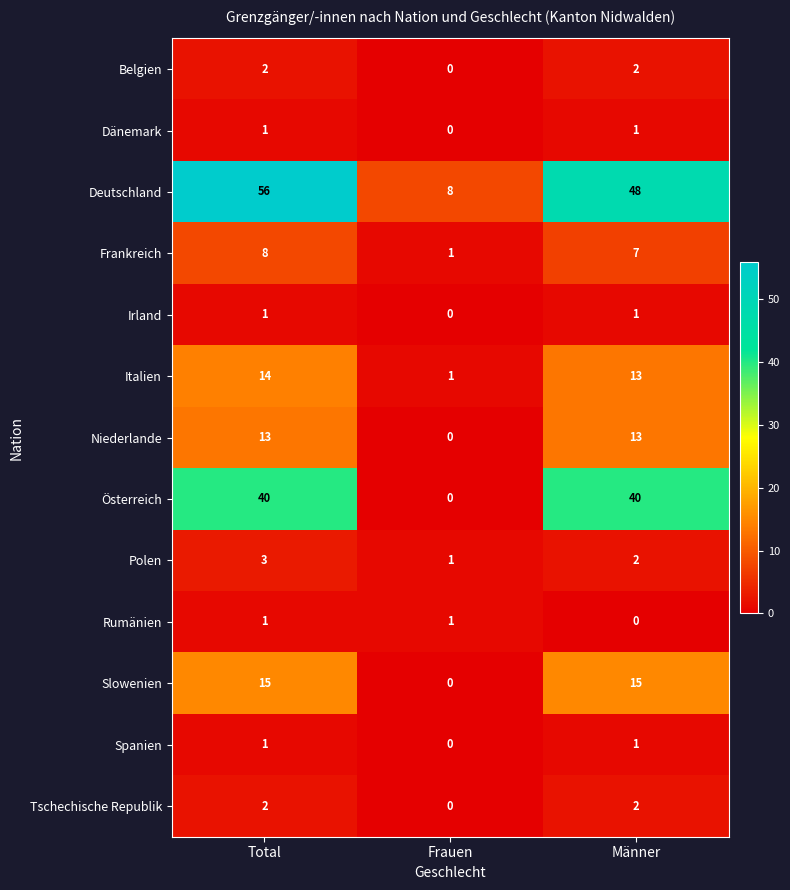

Which series changed the most between Total and Männer?

Deutschland